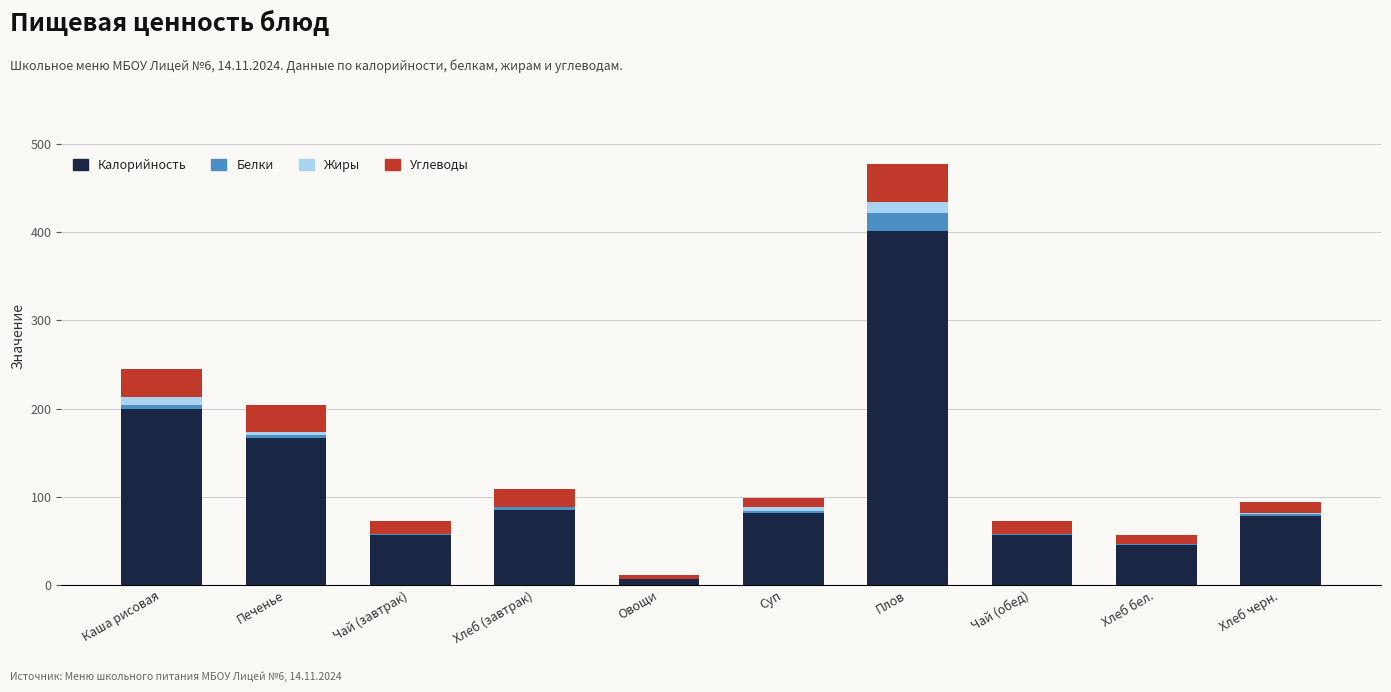

The value of Калорийность at Хлеб бел. is 45.0. True or false?

True